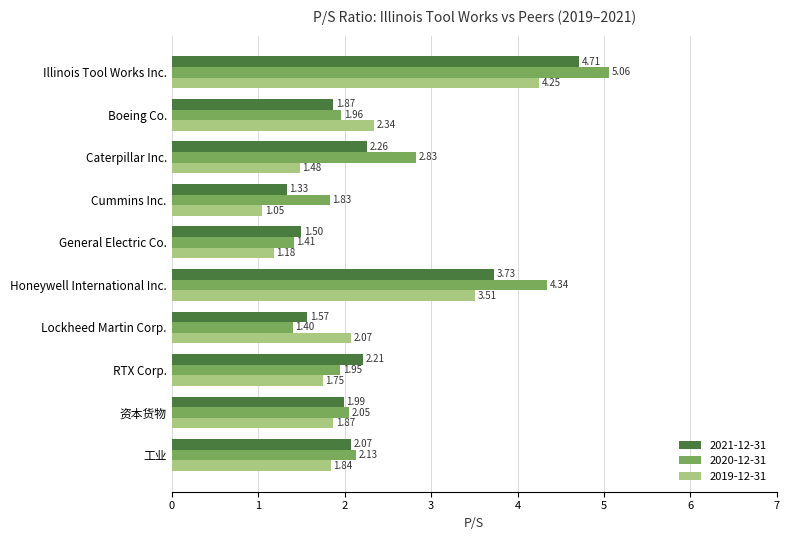

List the series in order of their overall mean, highest first.

2020-12-31, 2021-12-31, 2019-12-31